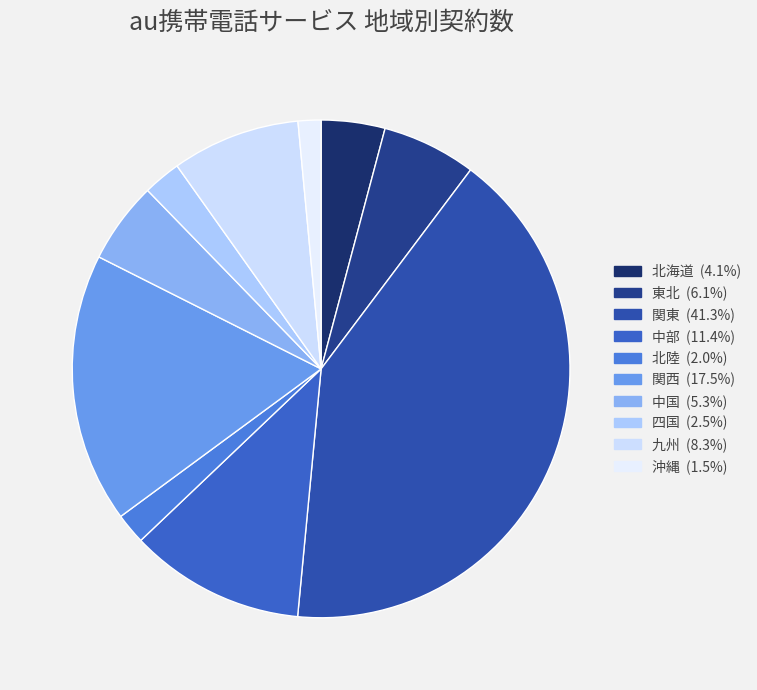

Is there a majority slice in this chart?

No